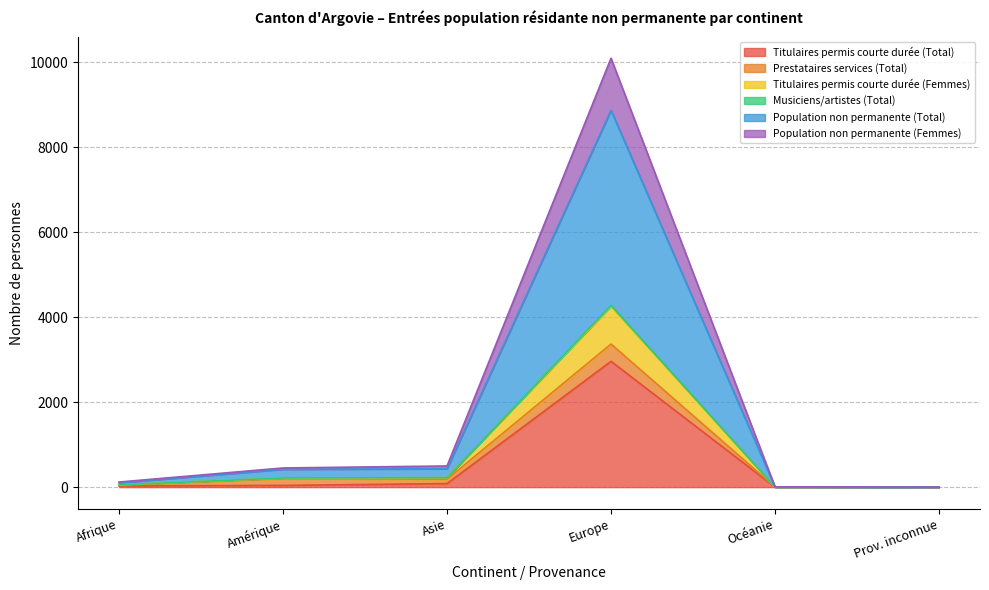

What is the highest value of the Titulaires permis courte durée (Total) series?

2960